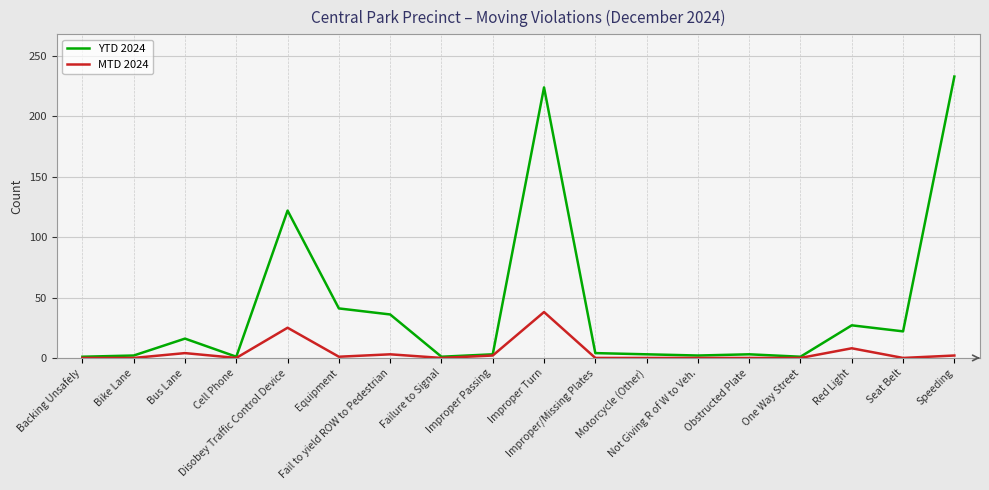

Which series has the widest spread of values?

YTD 2024